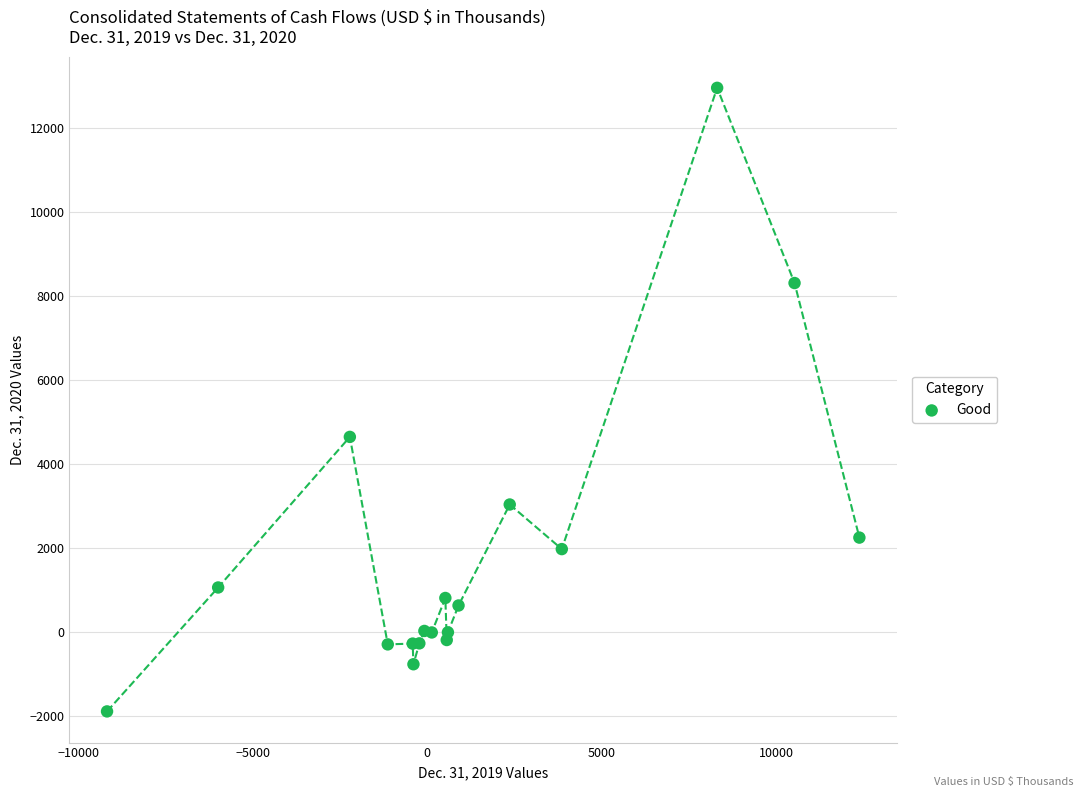

What Y value in the scatter plot is closest to 5535?

4648